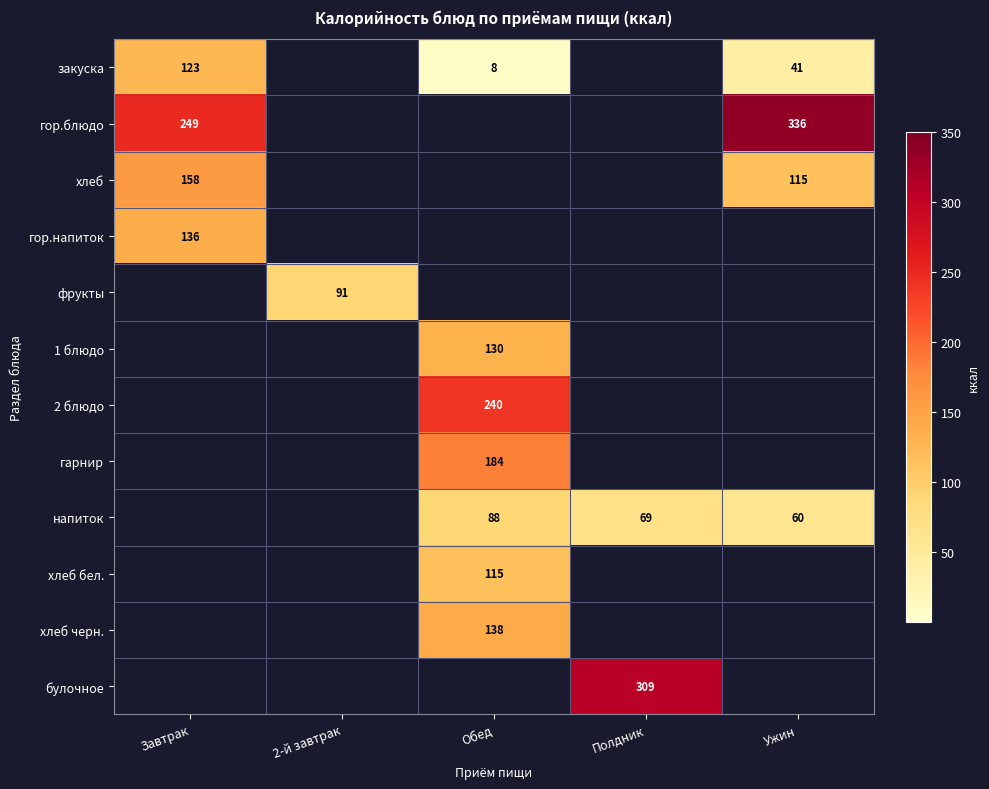

The булочное series shows 64 at Полдник. True or false?

False